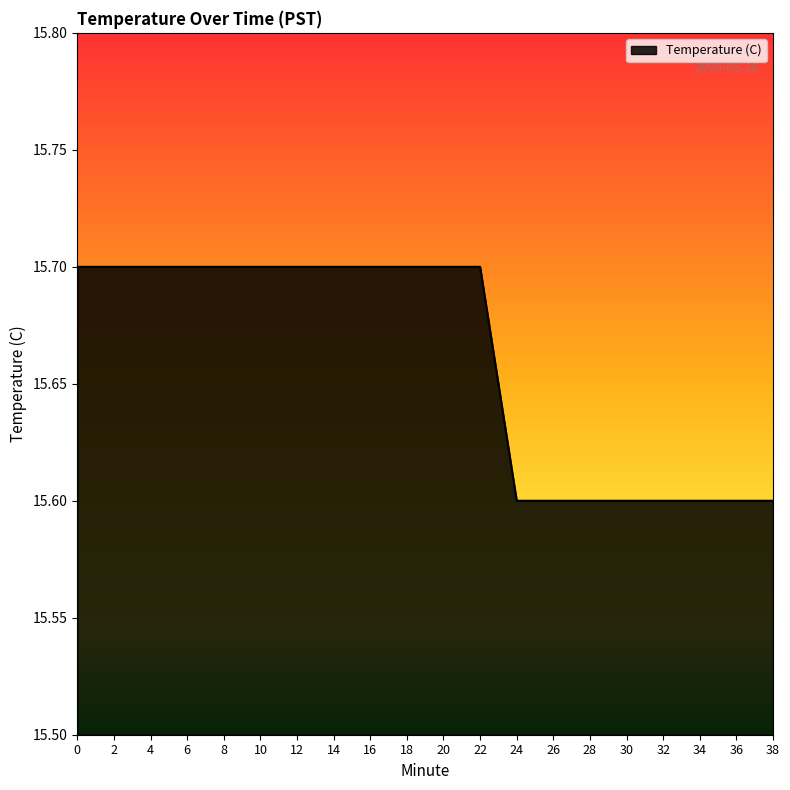

What is the smallest value displayed?

15.6